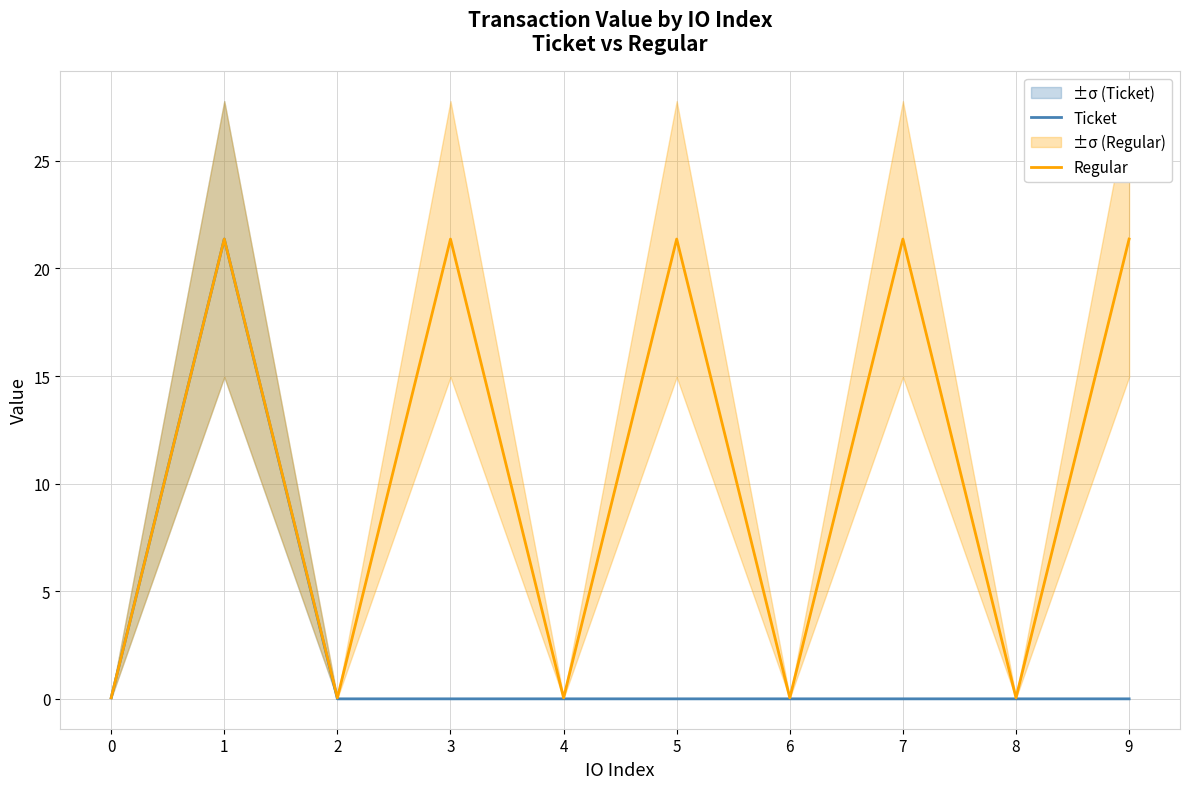

At which label does Ticket reach its peak?

1